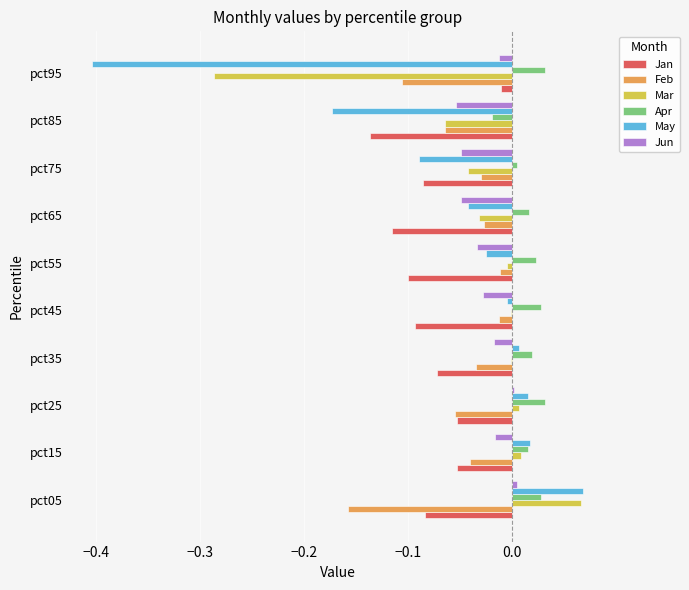

Between pct35 and pct75, which series saw the biggest shift?

May